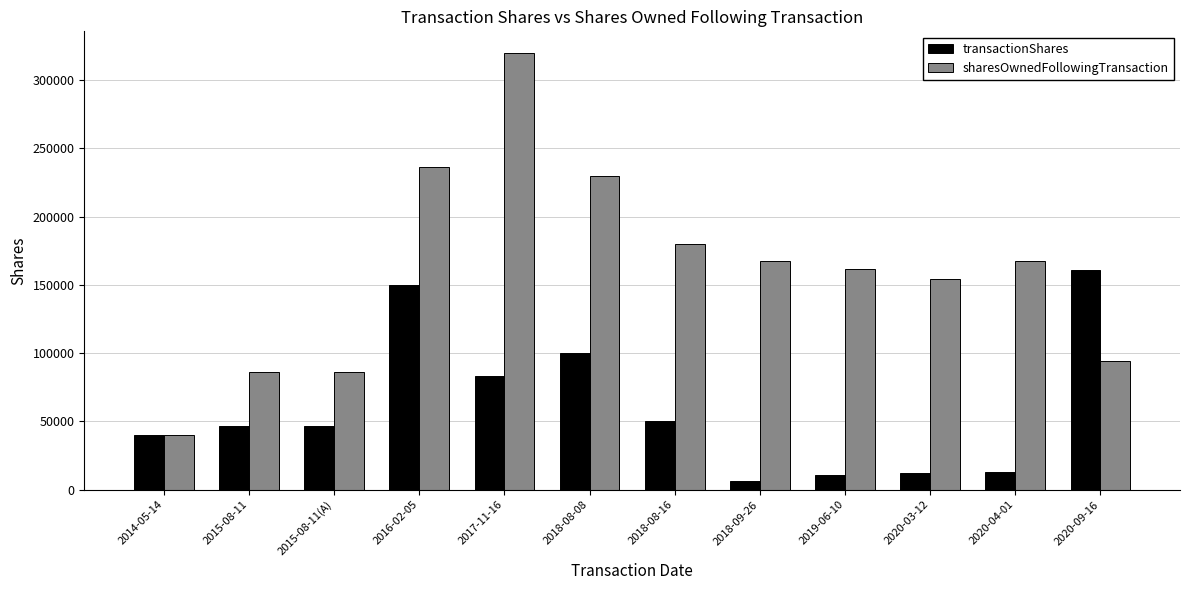

What is the value of the transactionShares bar at the 11th from the left?

13250